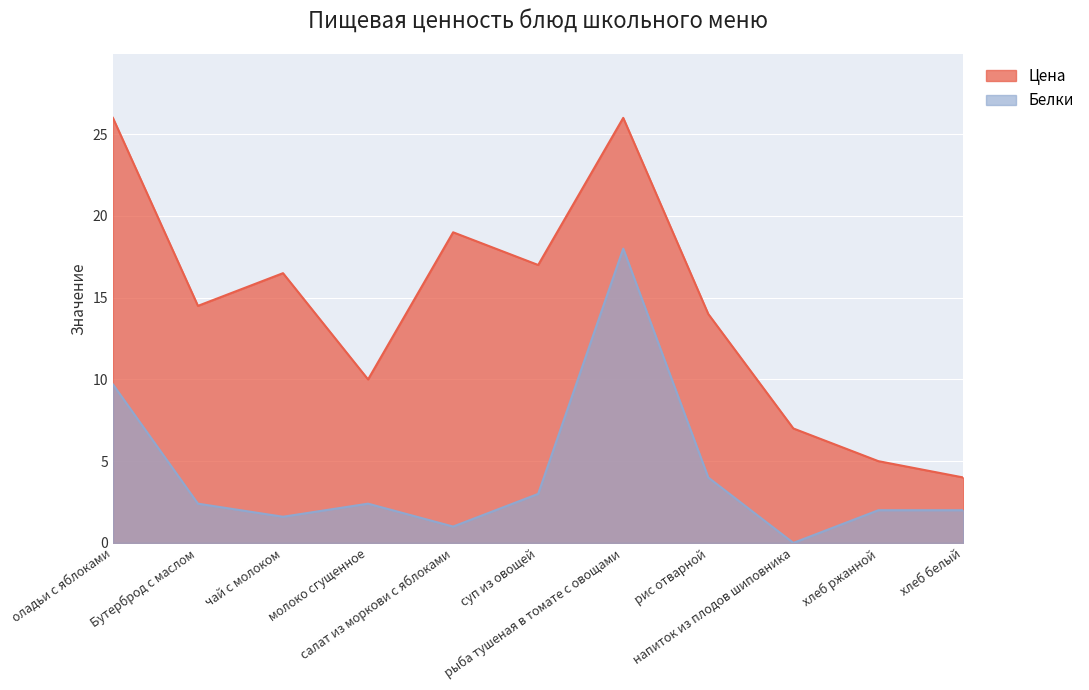

True or false: Цена and Белки cross at least once.

False